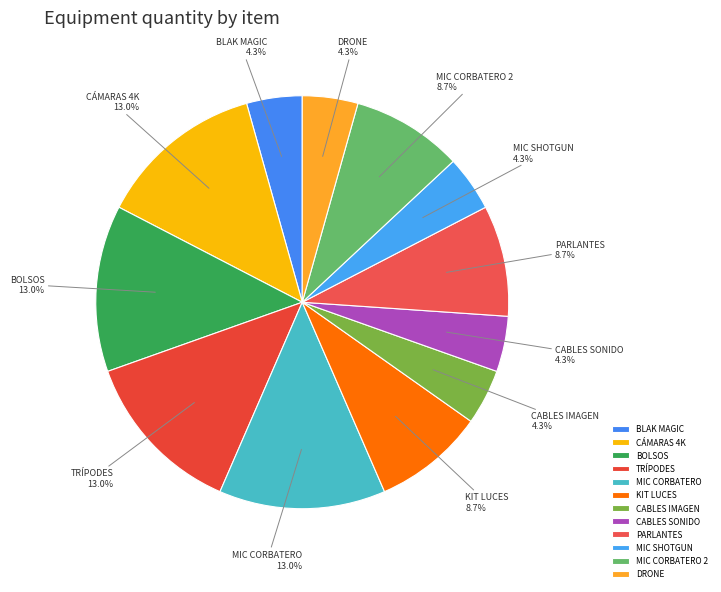

To the nearest percent, what is the average slice percentage?

8%